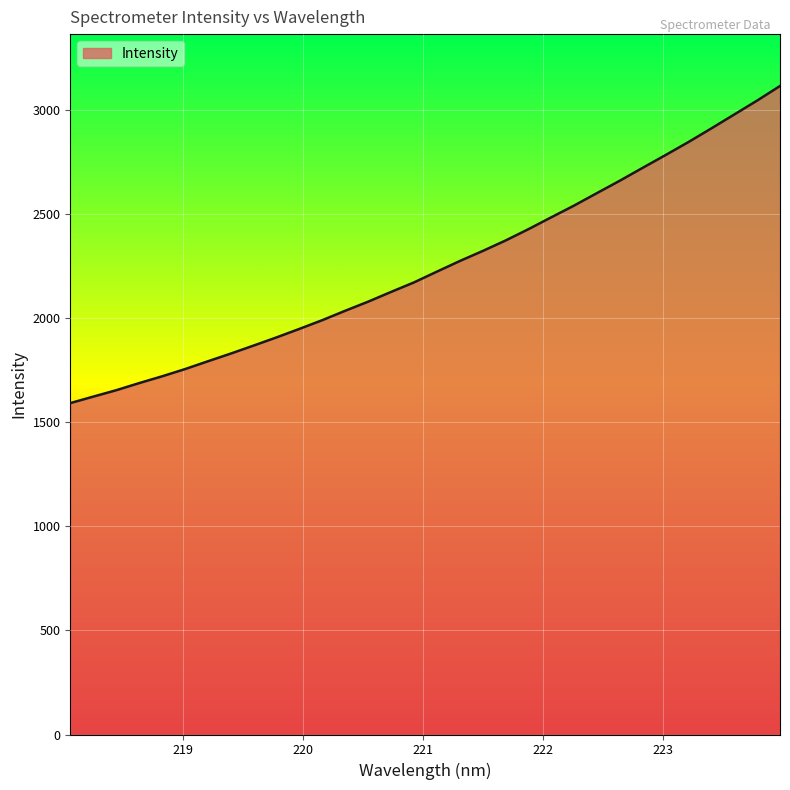

What is the smallest value displayed?

1592.3